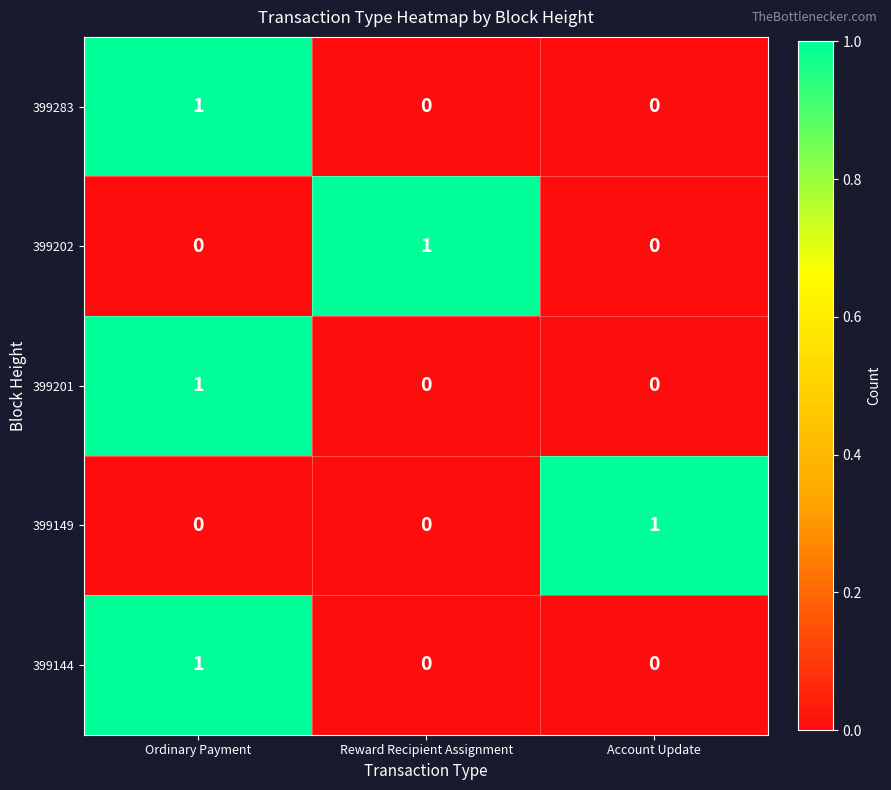

Reading left to right, list all the values displayed in this chart.

399283: Ordinary Payment=1	Reward Recipient Assignment=0	Account Update=0
399202: Ordinary Payment=0	Reward Recipient Assignment=1	Account Update=0
399201: Ordinary Payment=1	Reward Recipient Assignment=0	Account Update=0
399149: Ordinary Payment=0	Reward Recipient Assignment=0	Account Update=1
399144: Ordinary Payment=1	Reward Recipient Assignment=0	Account Update=0